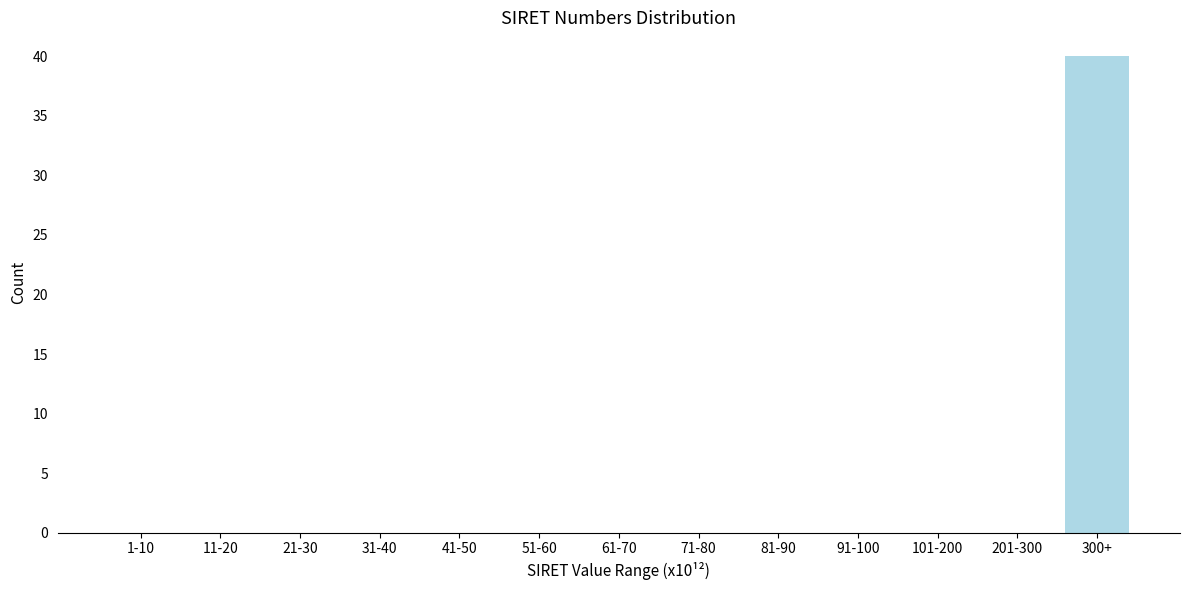

Reading left to right, list all the values displayed in this chart.

1-10=0	11-20=0	21-30=0	31-40=0	41-50=0	51-60=0	61-70=0	71-80=0	81-90=0	91-100=0	101-200=0	201-300=0	300+=40